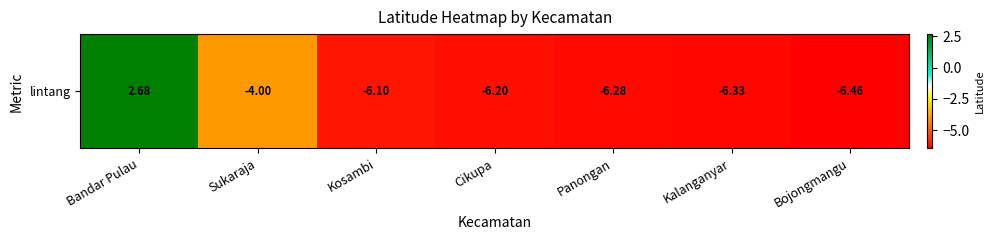

Is it true that the value at Kosambi is -6.1?

True